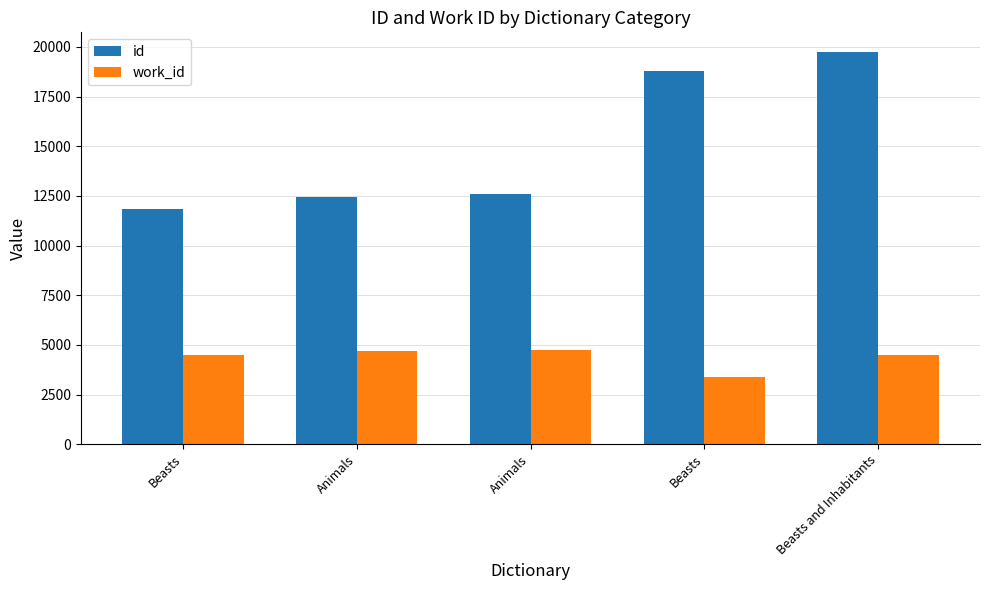

What are all the series names shown in the legend?

id, work_id